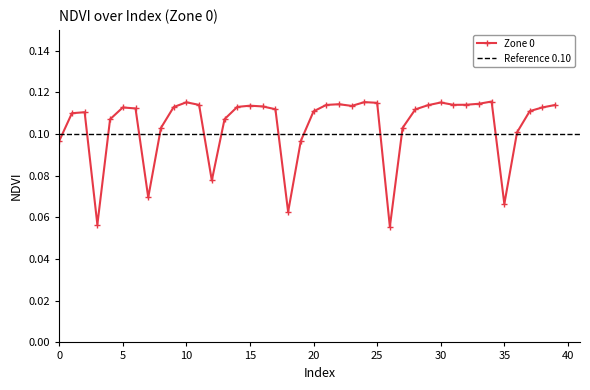

How many values are between 0 and 1?

40